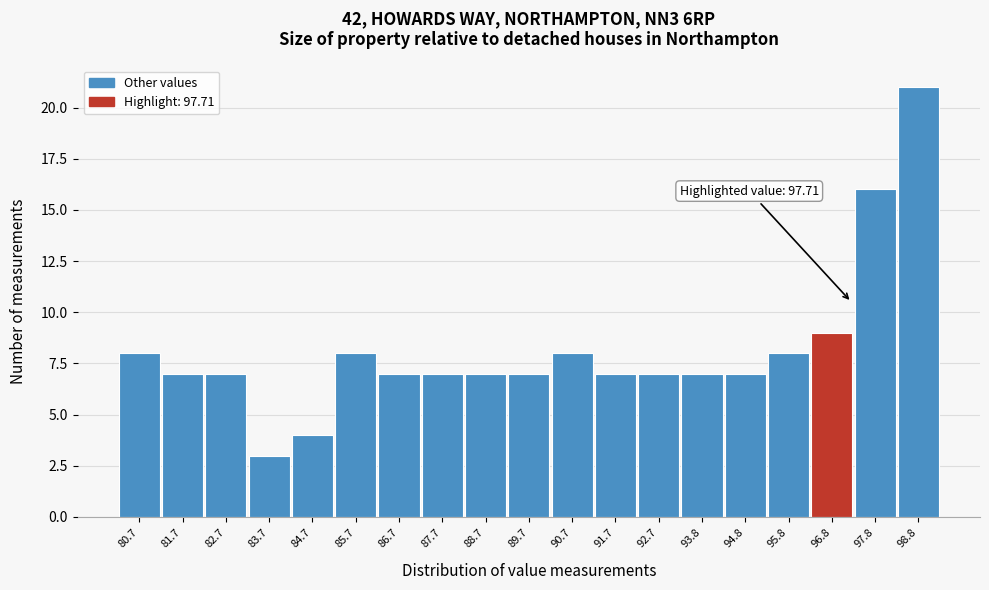

Reading left to right, extract all data points from this chart.

8	7	7	3	4	8	7	7	7	7	8	7	7	7	7	8	9	16	21